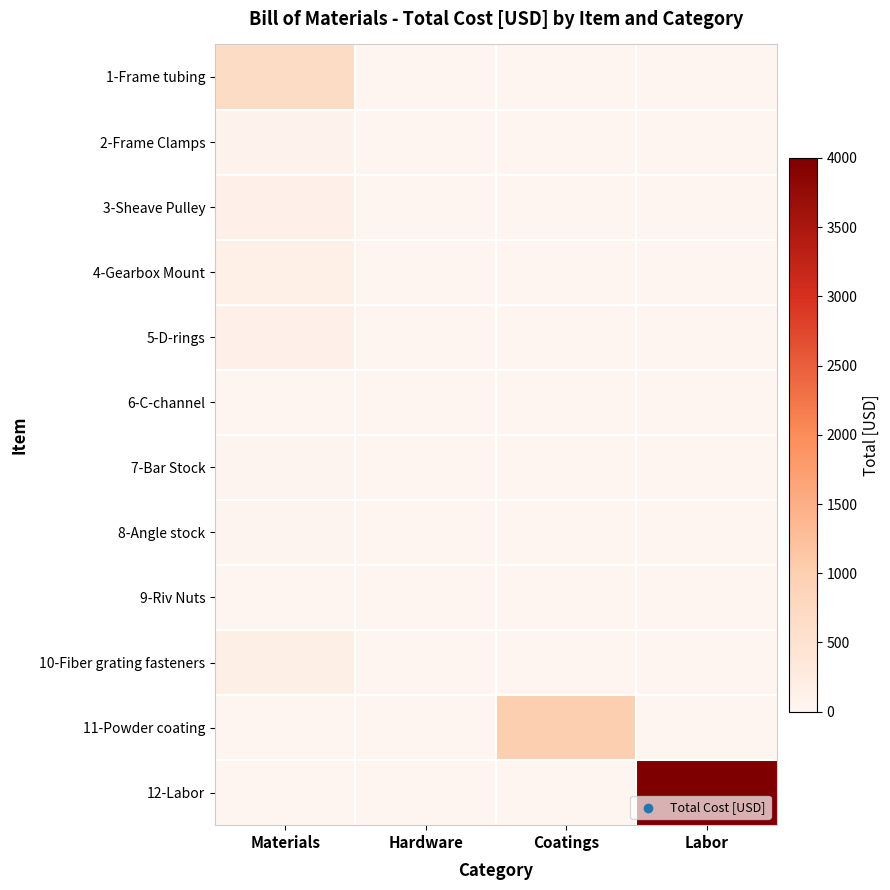

Which category has the lowest value across all series?

Hardware